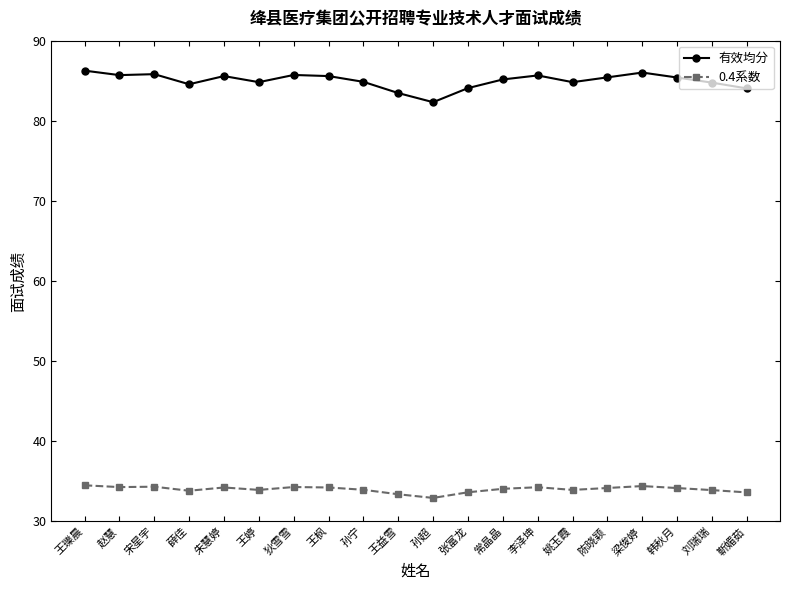

What position from the right is 陈晓颖?

5